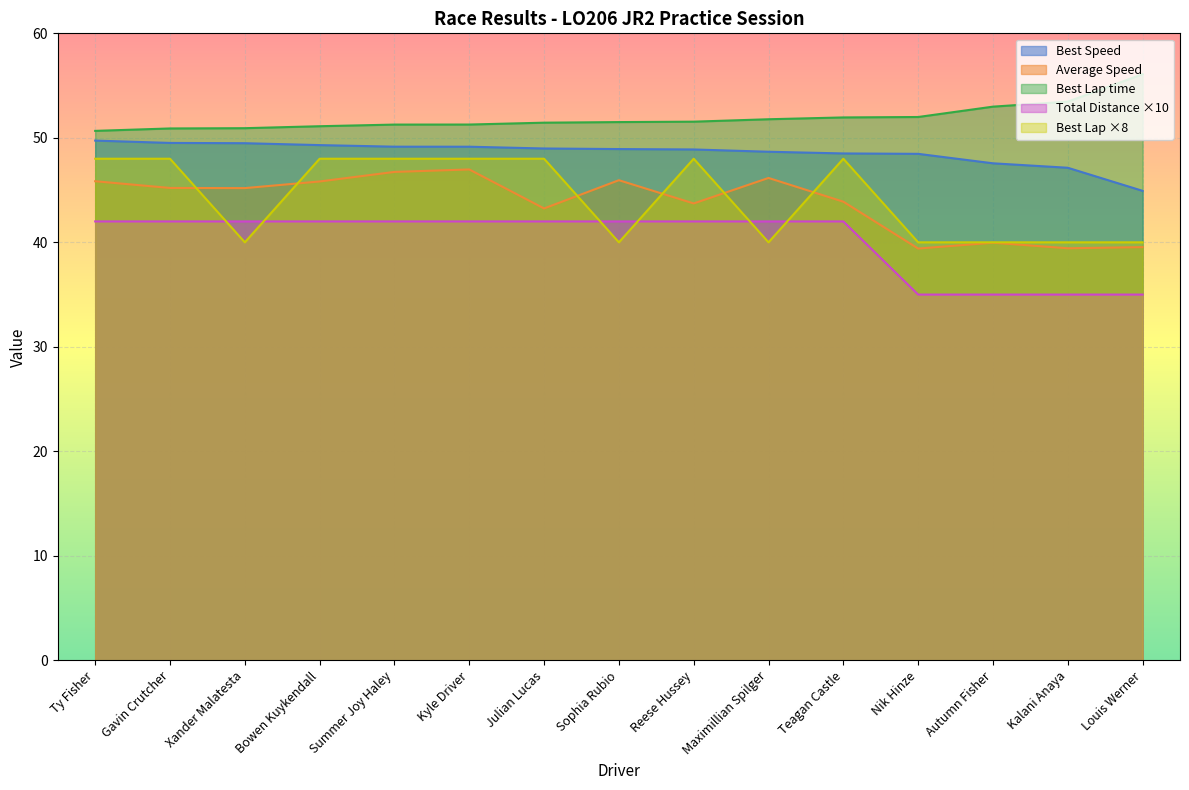

What is the highest value of the Best Lap series?

48.0